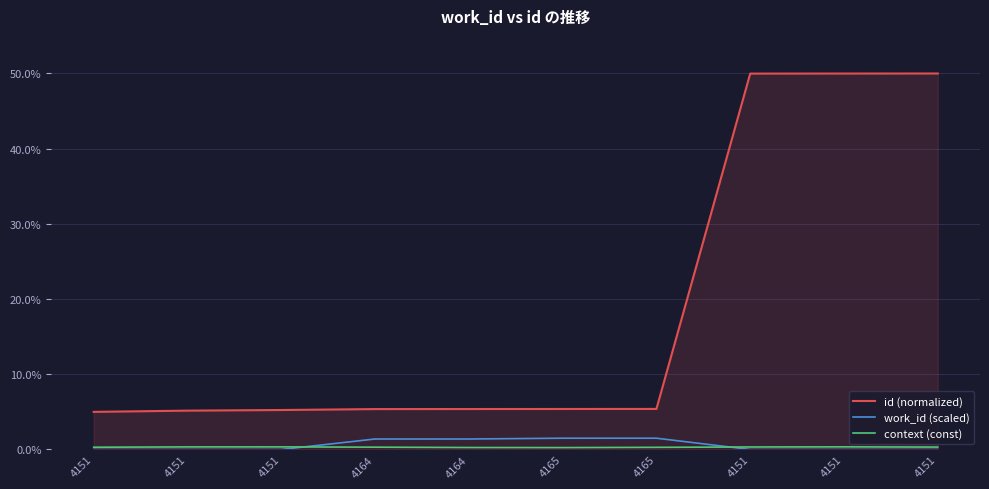

Is this an area chart (filled region under the line)?

Yes